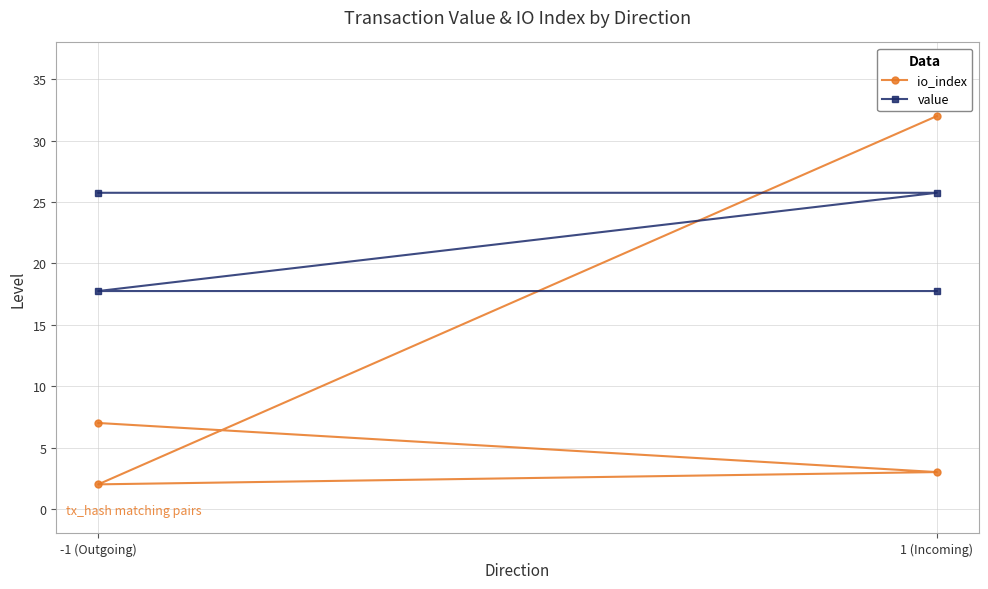

What is the label of the 1st point from the left?

-1 (Outgoing)